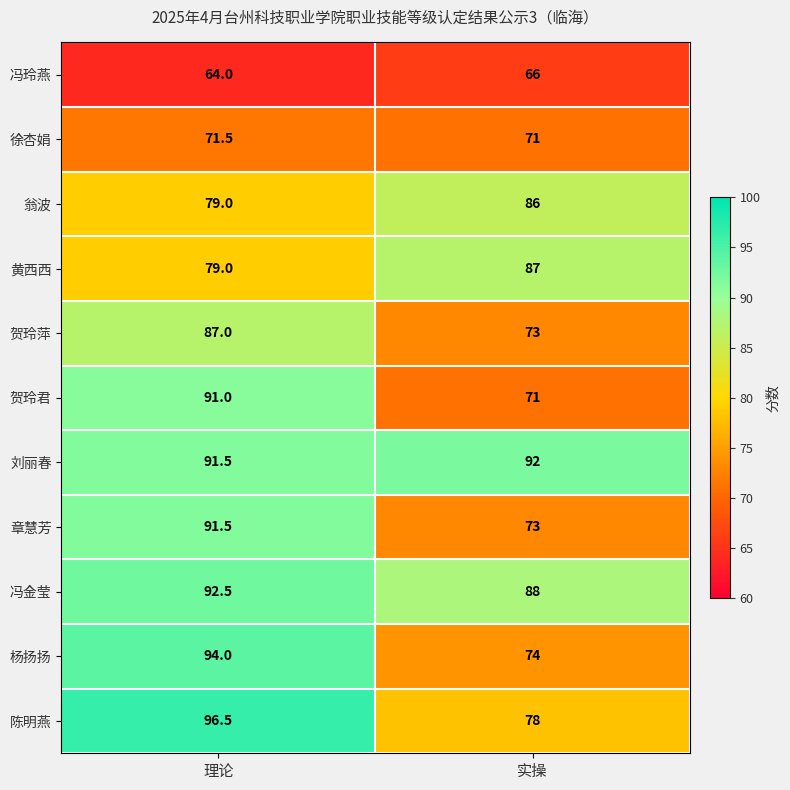

What is the greatest value displayed?

96.5